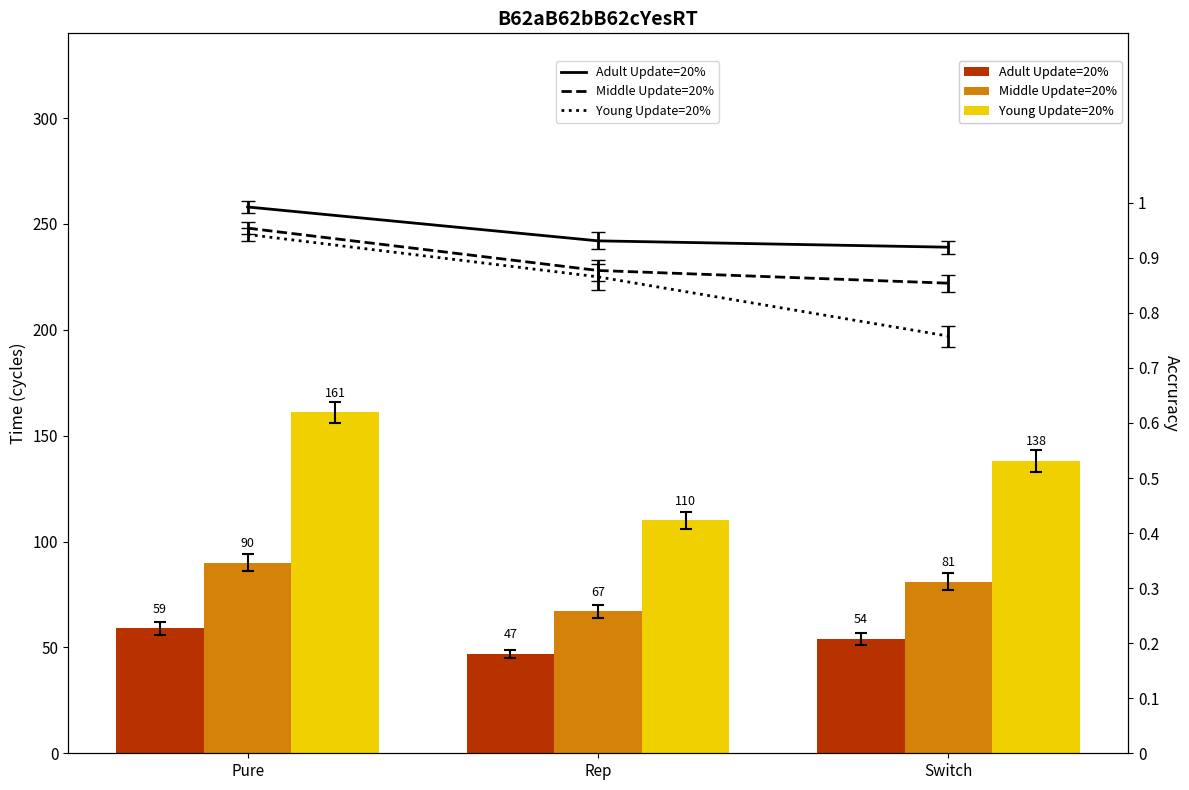

What is the highest value of the Adult Update=20% series?

59